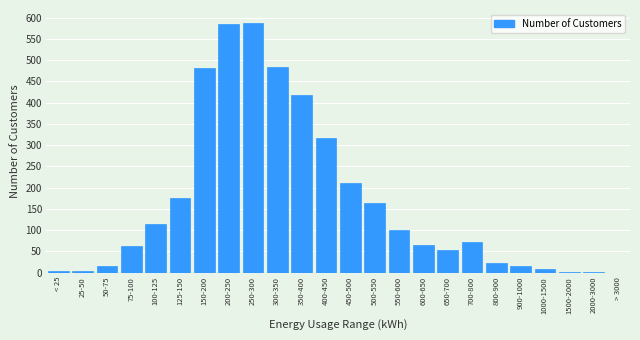

What is the greatest value displayed?

588